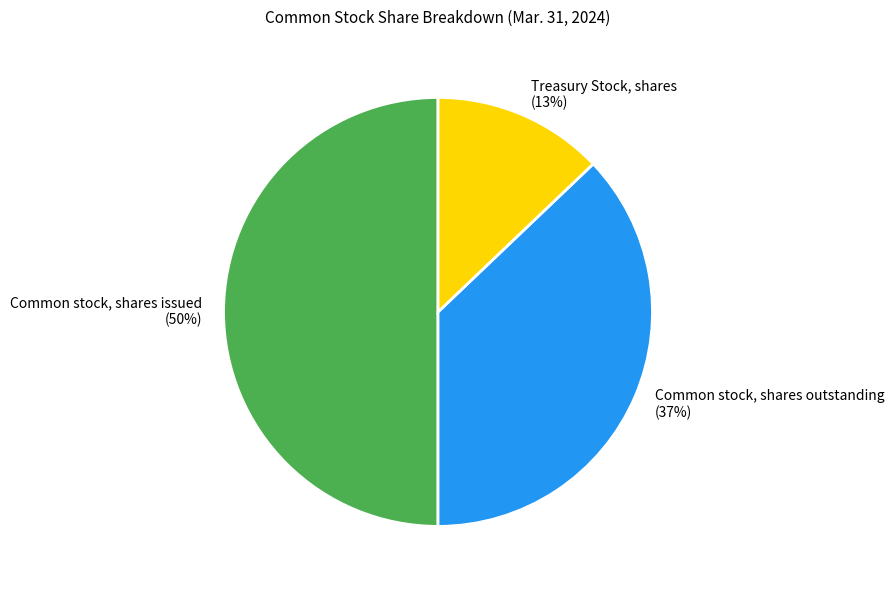

Between Common stock, shares issued and Treasury Stock, shares, which is larger?

Common stock, shares issued